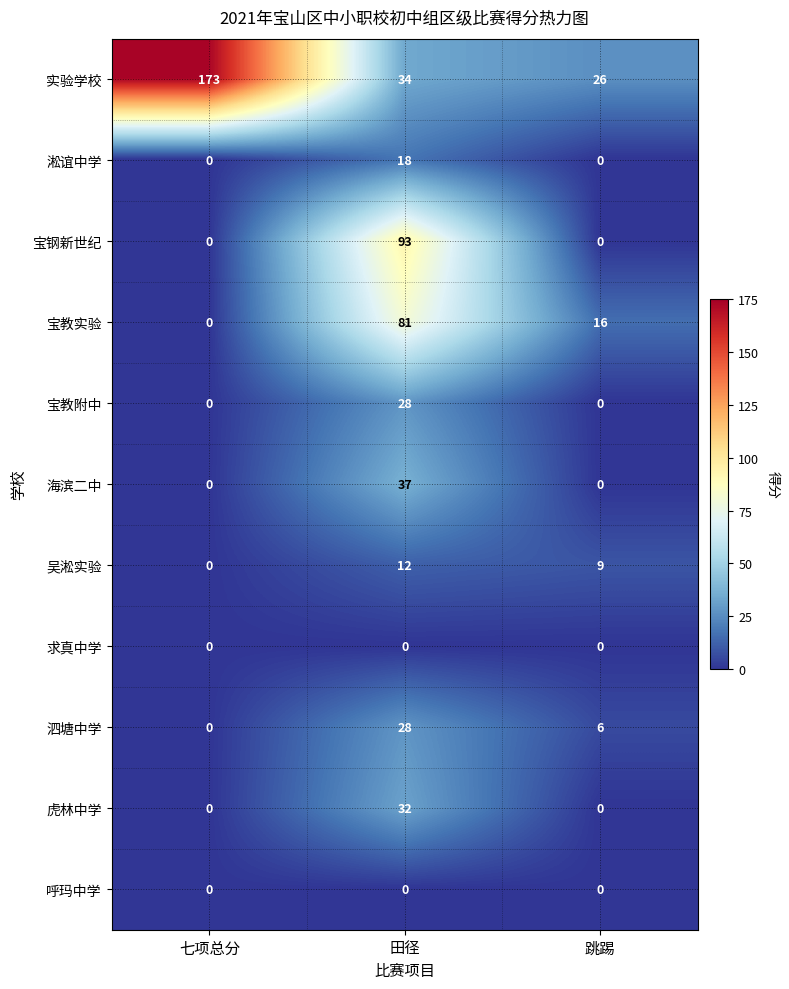

Which series changed the most between 田径 and 跳踢?

宝钢新世纪